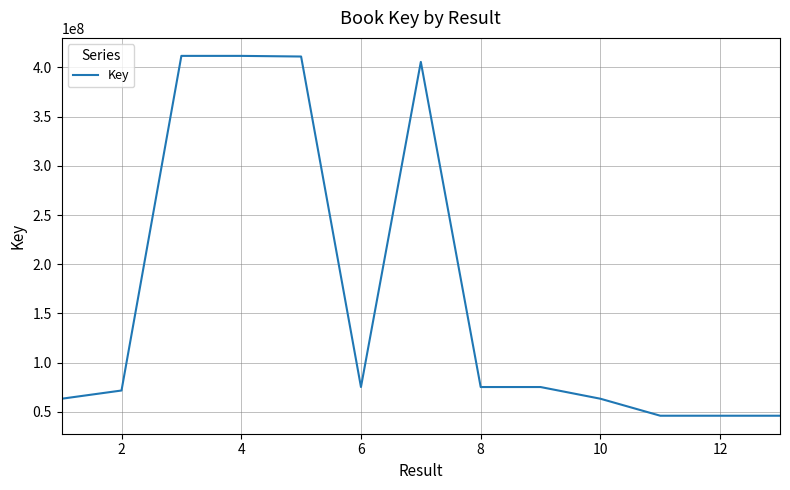

What is the smallest value displayed?

45982761